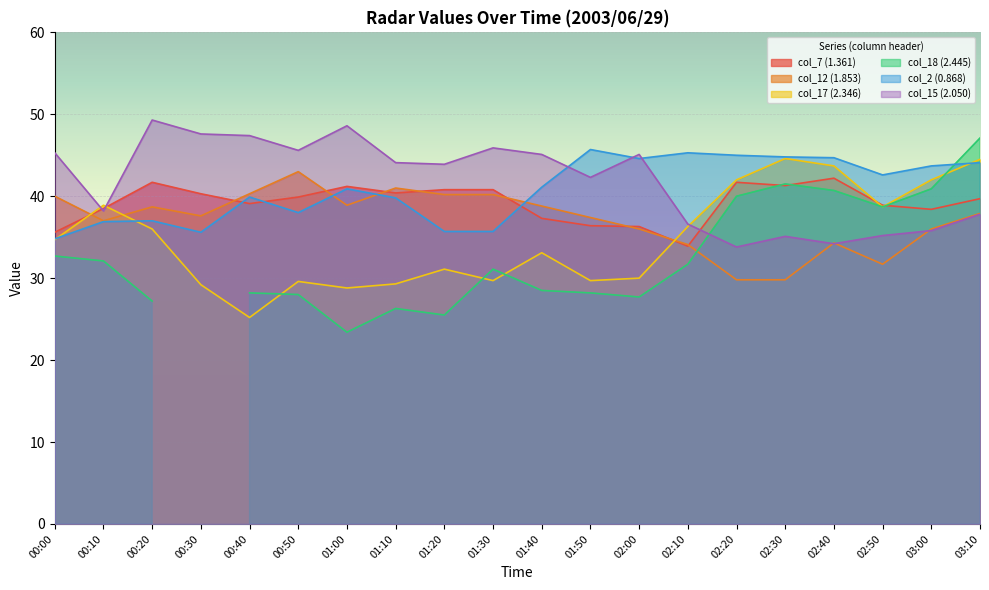

What is the spread (max minus min) of values at 01:30?

16.2